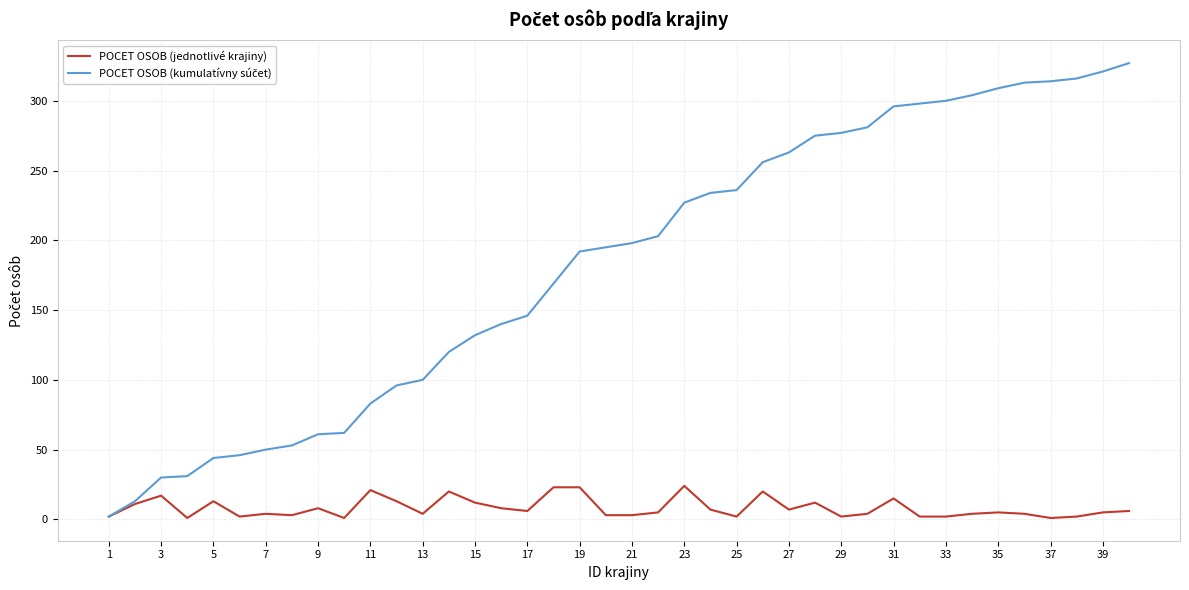

Does the chart have visible grid lines?

Yes